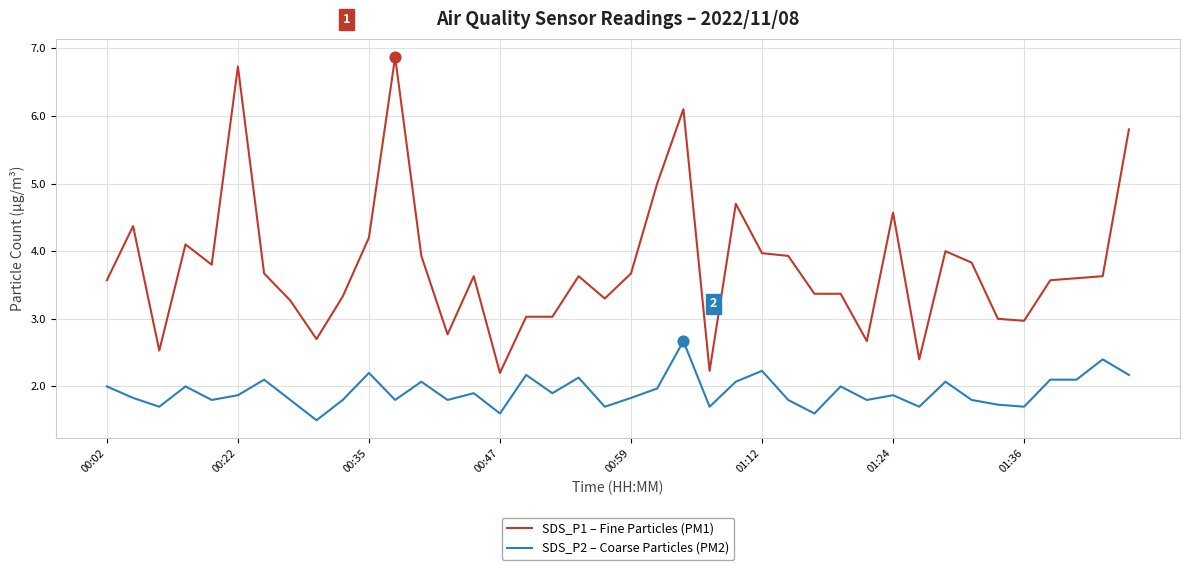

Which series has the largest total across all categories?

SDS_P1 – Fine Particles (PM1)